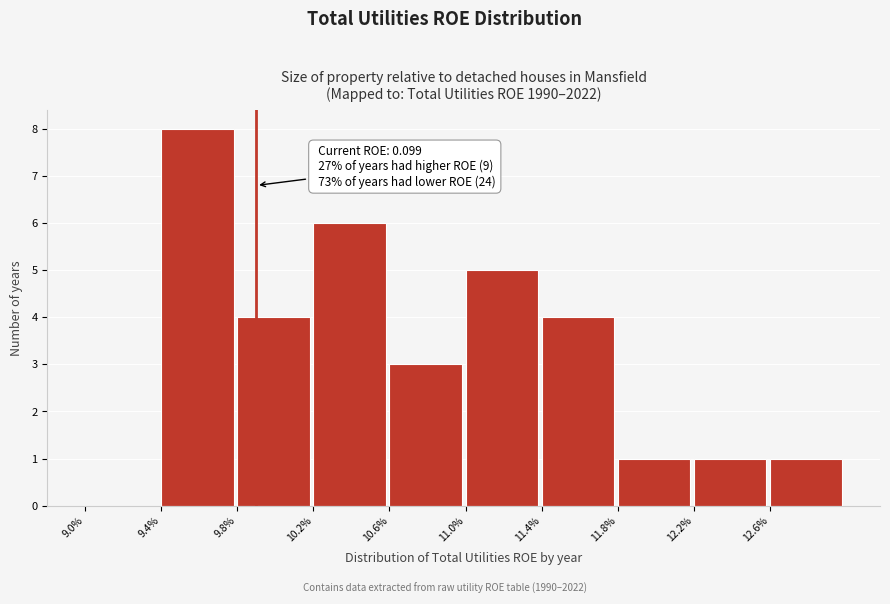

Reading left to right, what are all the values shown in this chart?

9.0%=0	9.4%=8	9.8%=4	10.2%=6	10.6%=3	11.0%=5	11.4%=4	11.8%=1	12.2%=1	12.6%=1